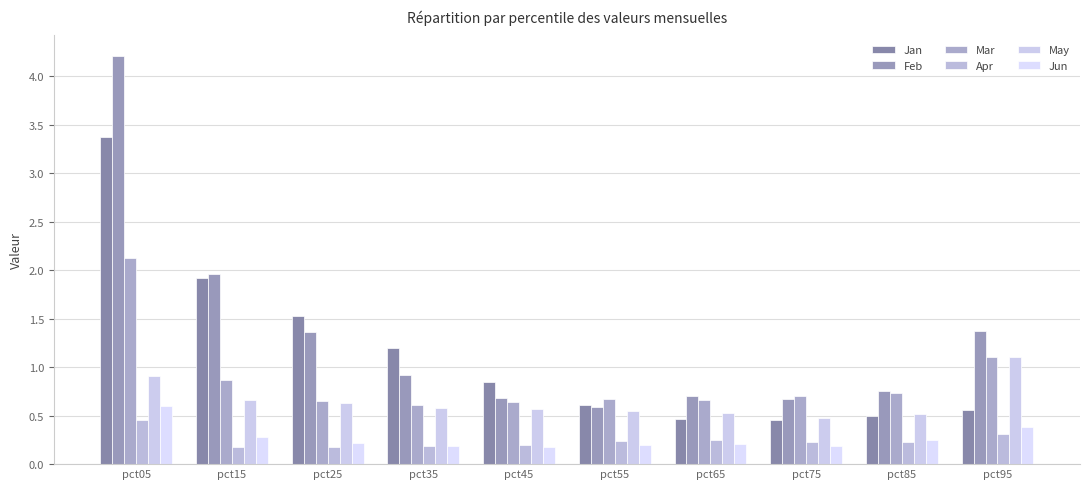

The value of May at pct05 is 0.9. True or false?

True